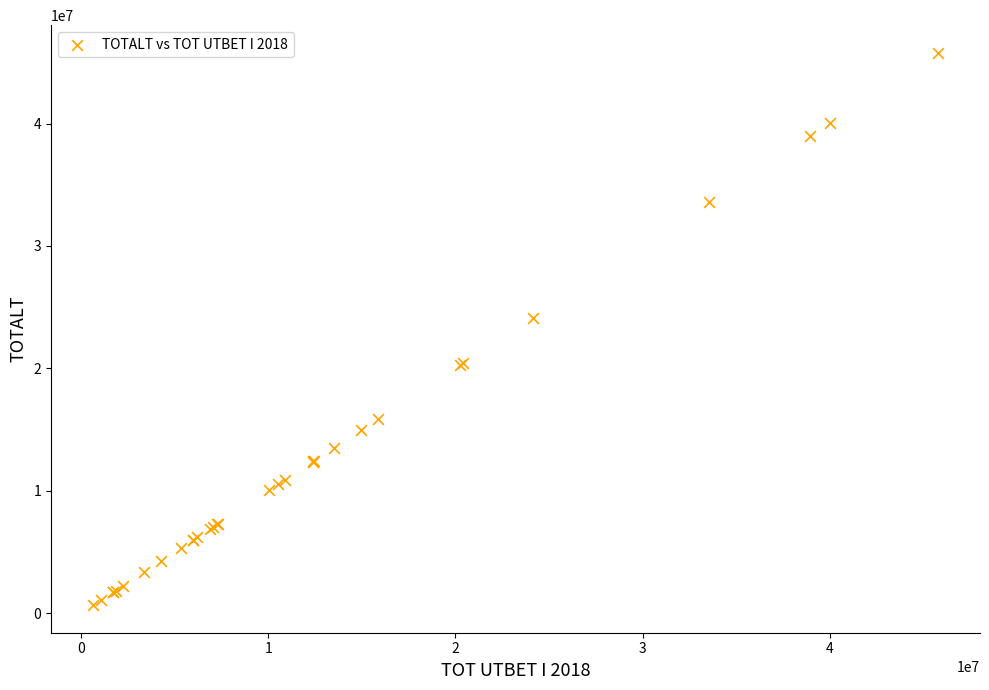

What Y value in the scatter plot is closest to 23219307?

24153563.1